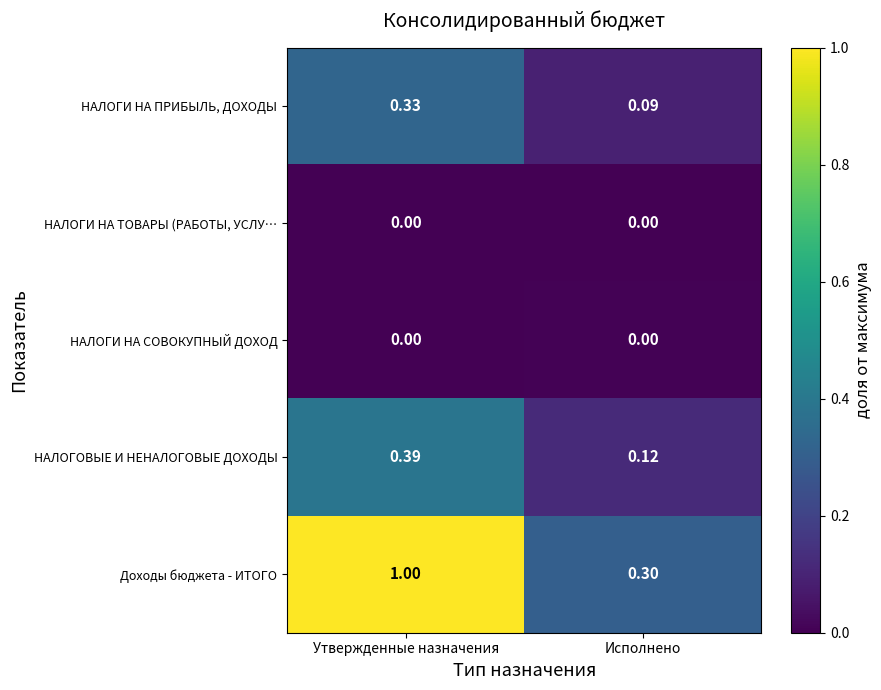

List the labels in order of Доходы бюджета - ИТОГО value, smallest first.

Исполнено, Утвержденные назначения